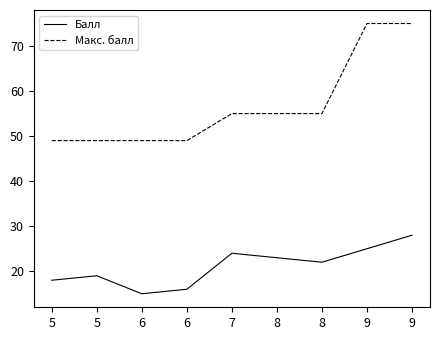

True or false: Макс. балл and Балл cross at least once.

False